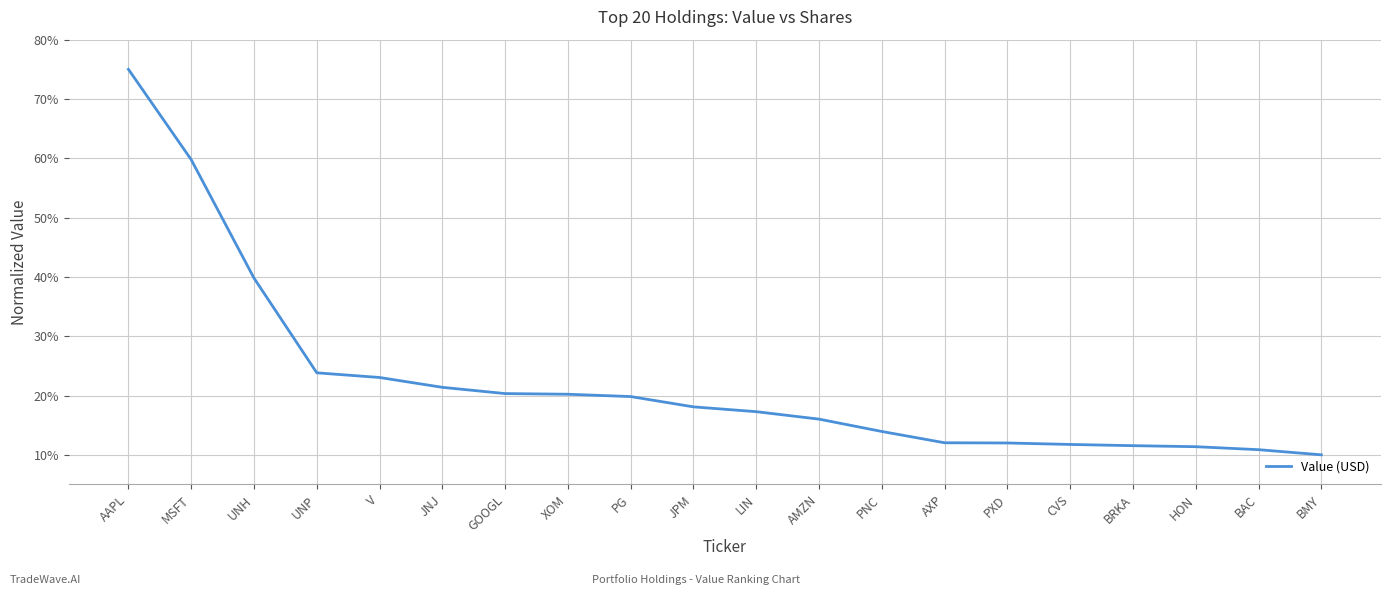

What is the difference between the maximum and minimum values?

65.0